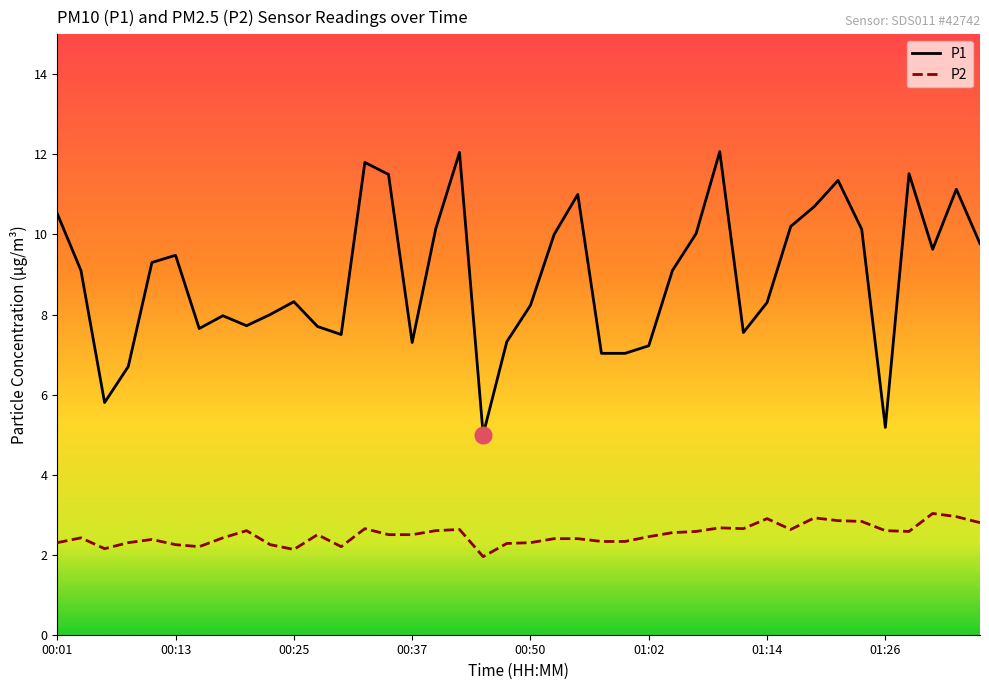

What is the difference between the maximum and minimum values in the P2 series?

1.1